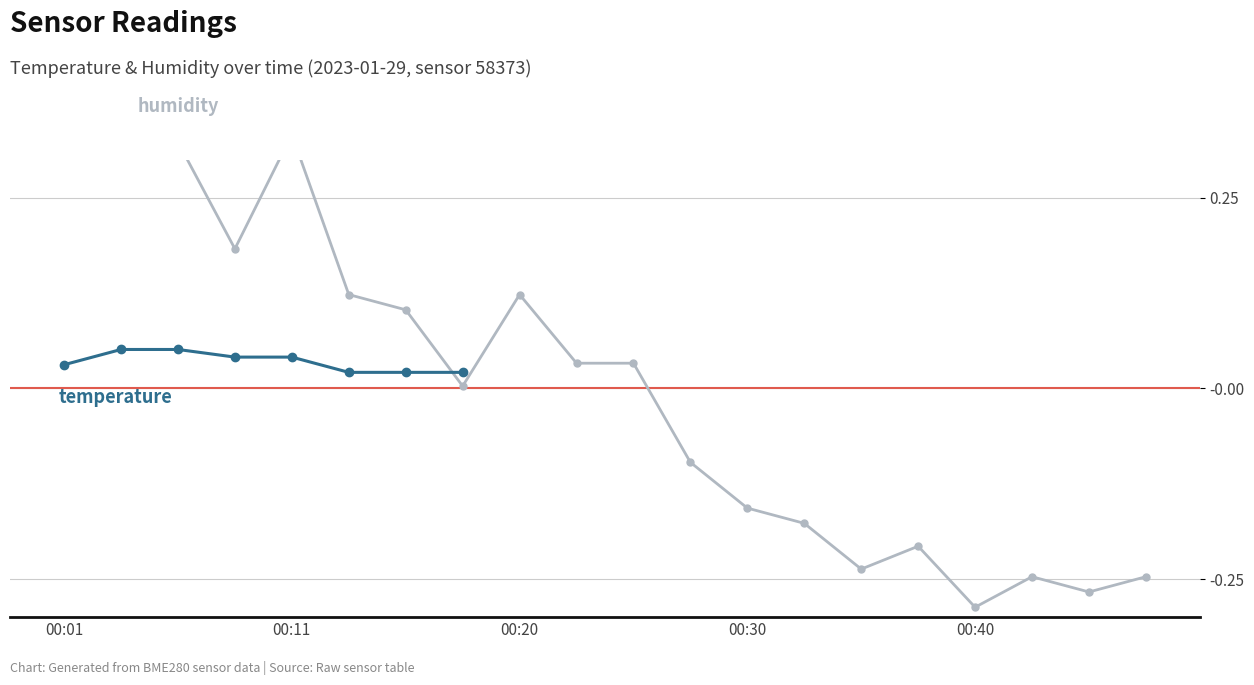

What is the maximum value shown in the chart?

0.3